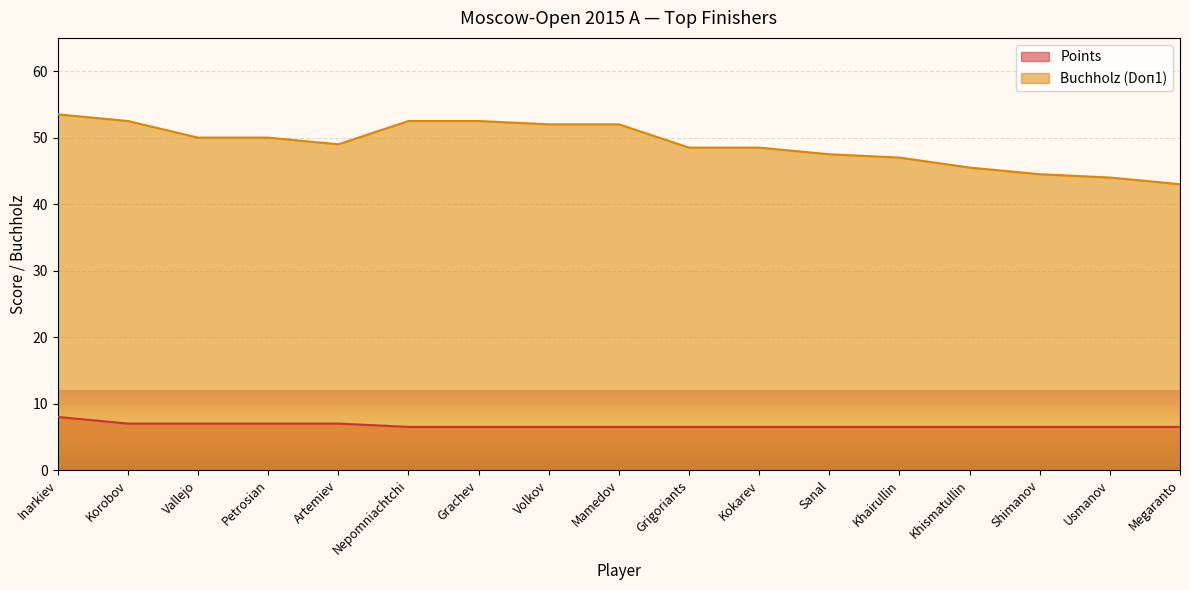

How many lines are shown in the chart?

2